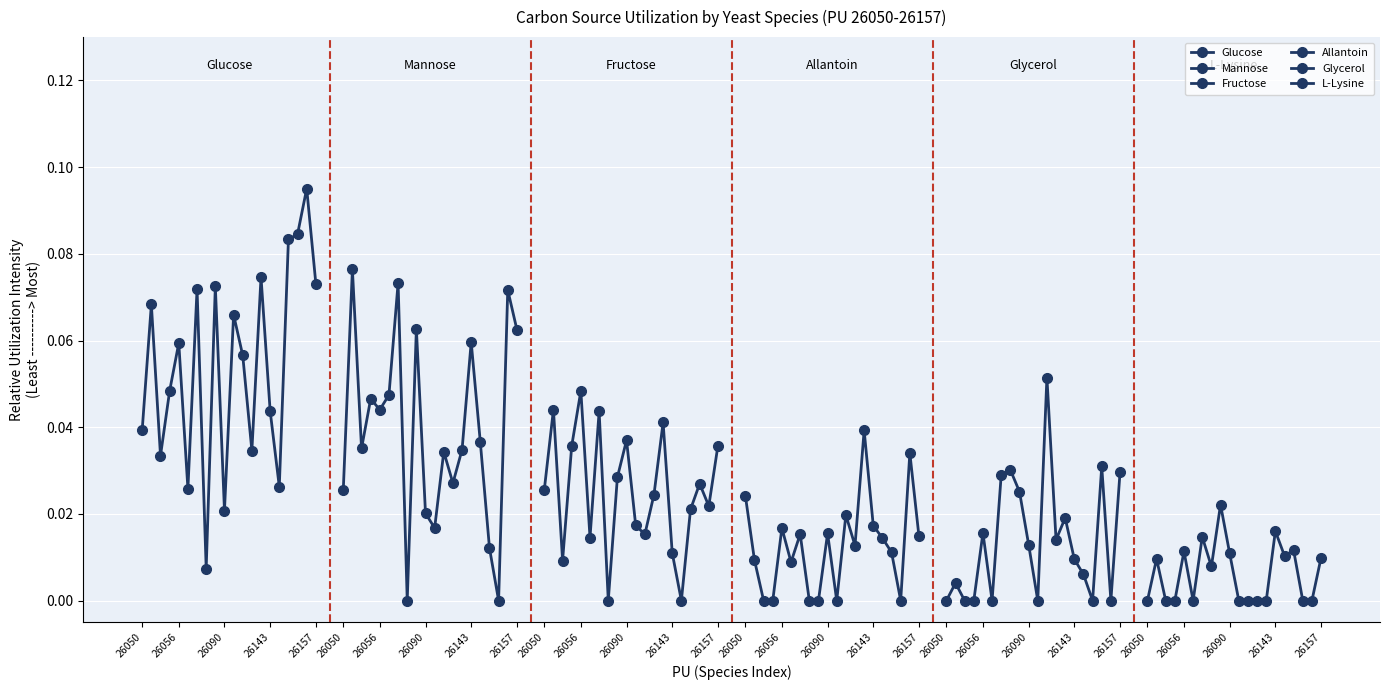

What is the total value across all series at 26143?

0.1